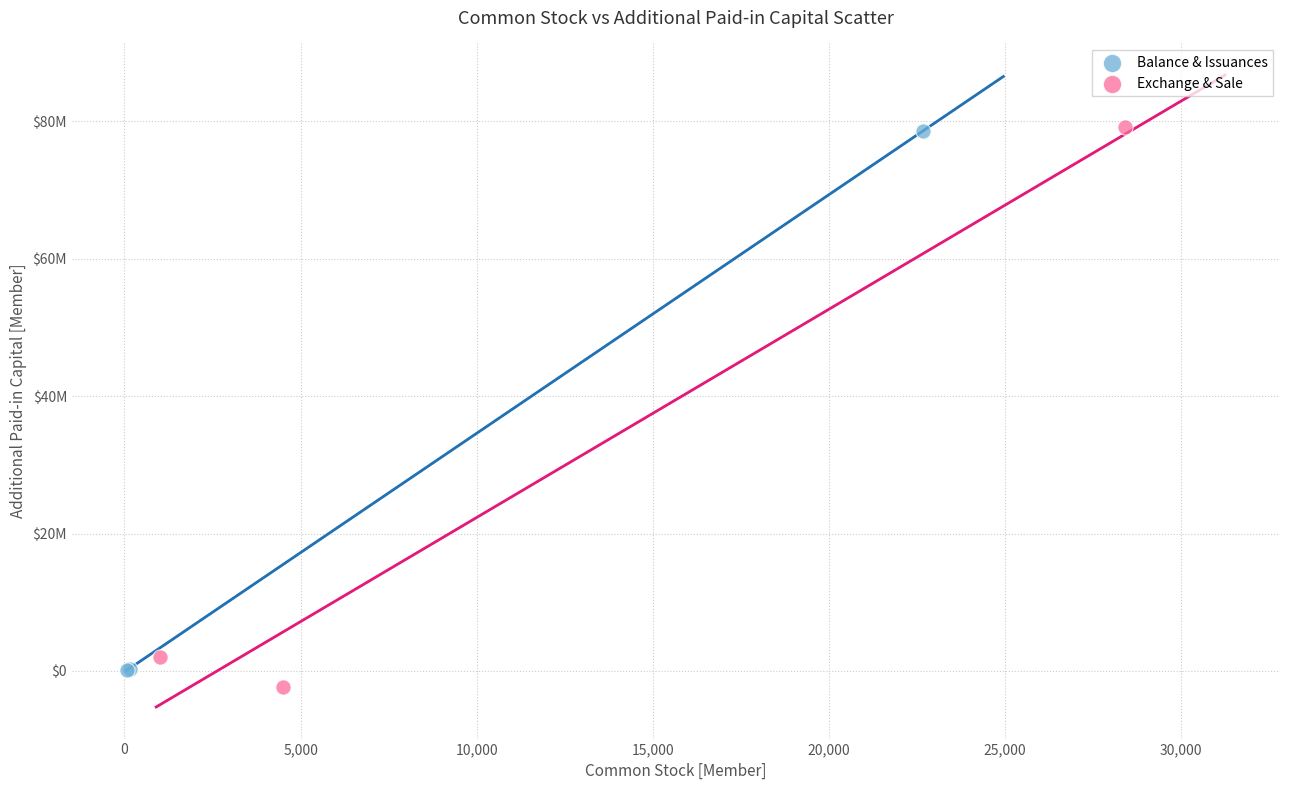

Which series has the widest spread of Y values?

Exchange & Sale